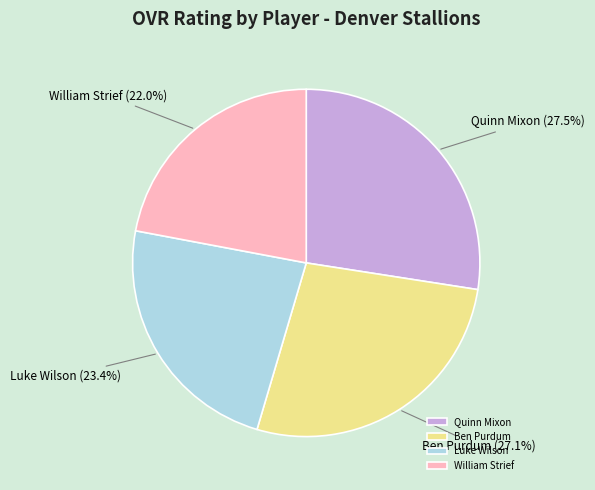

Does William Strief represent more than half of the total?

No